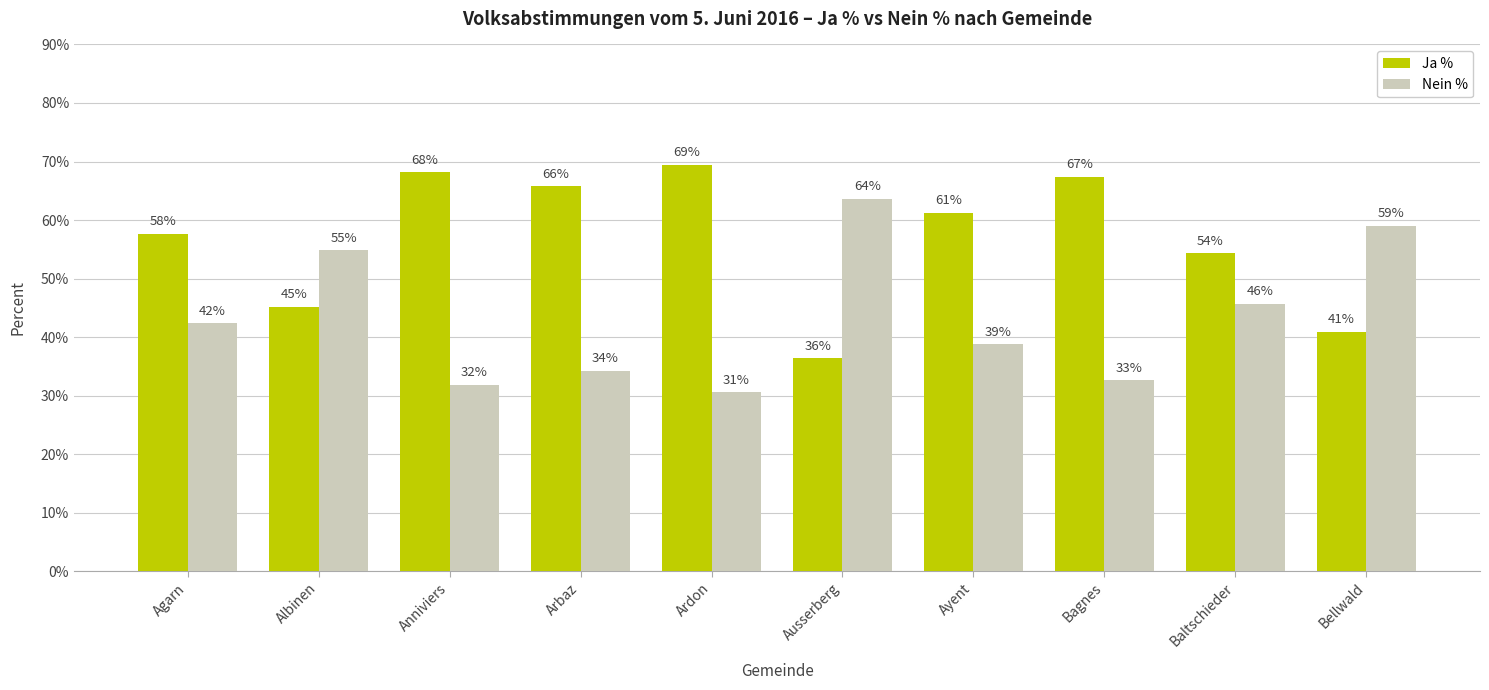

What are all the series names shown in the legend?

Ja %, Nein %